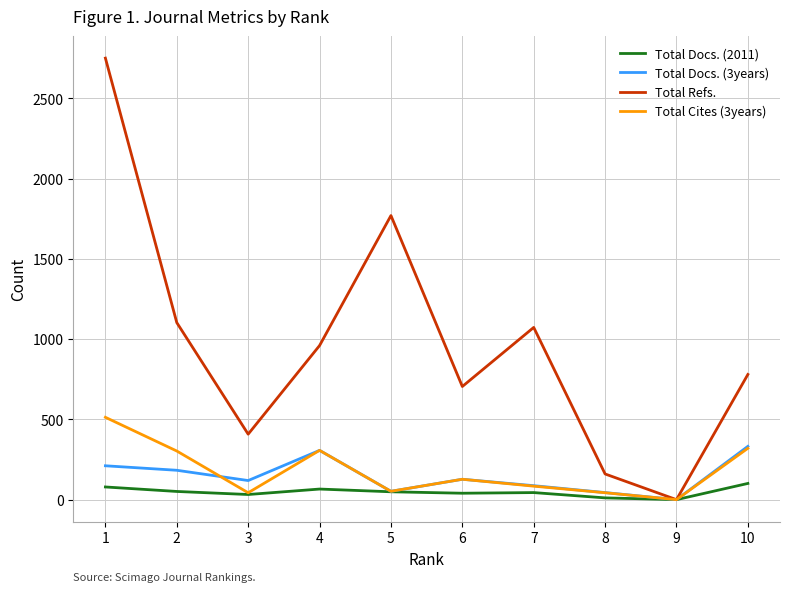

The value of Total Docs. (2011) at 4 is 66. True or false?

True